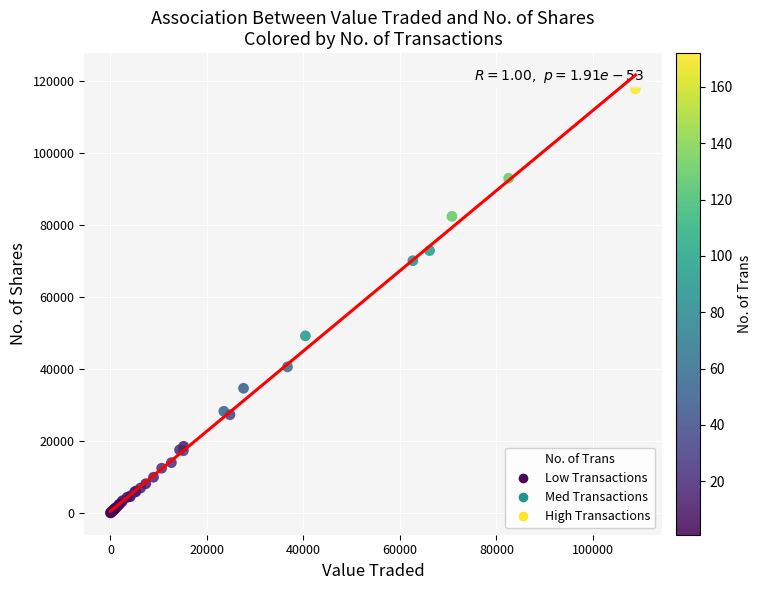

What Y value in the scatter plot is closest to 58854?

49147